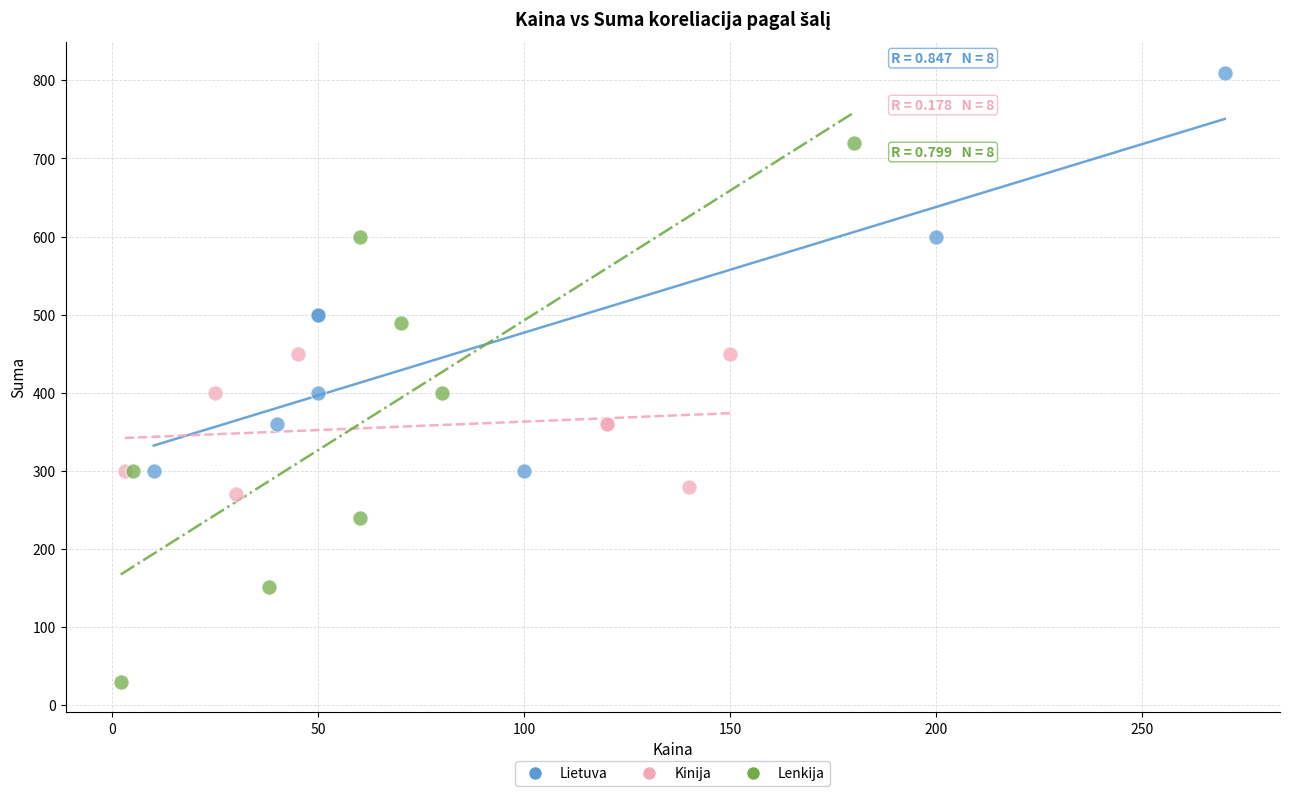

Which series has the largest Y range (max minus min)?

Lenkija